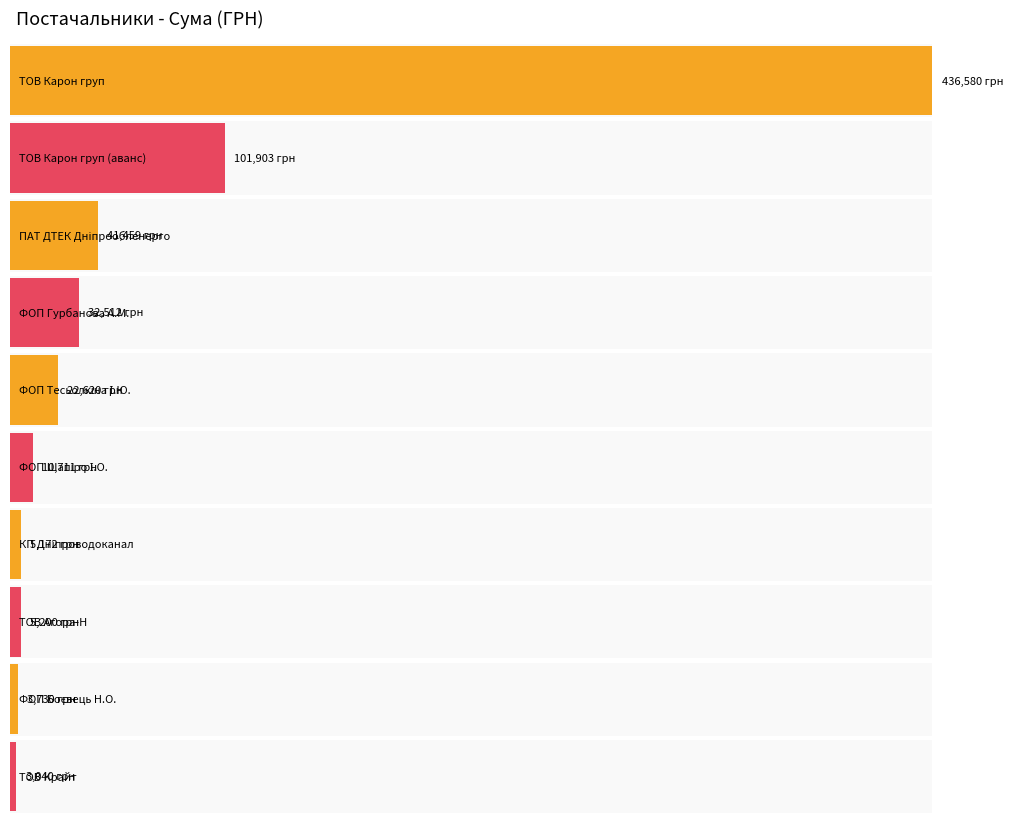

Rank the categories by value from highest to lowest.

ТОВ "Карон груп", ТОВ "Карон груп" (аванс), ПАТ "ДТЕК Дніпрообленерго", ФОП "Гурбанова А.М.", ФОП "Тесьолкіна І.Ю.", ФОП "Шапіро І.О.", ТОВ "Агора-Н", КП "Дніпроводоканал", ФОП "Боєвець Н.О.", ТОВ "Крайт"